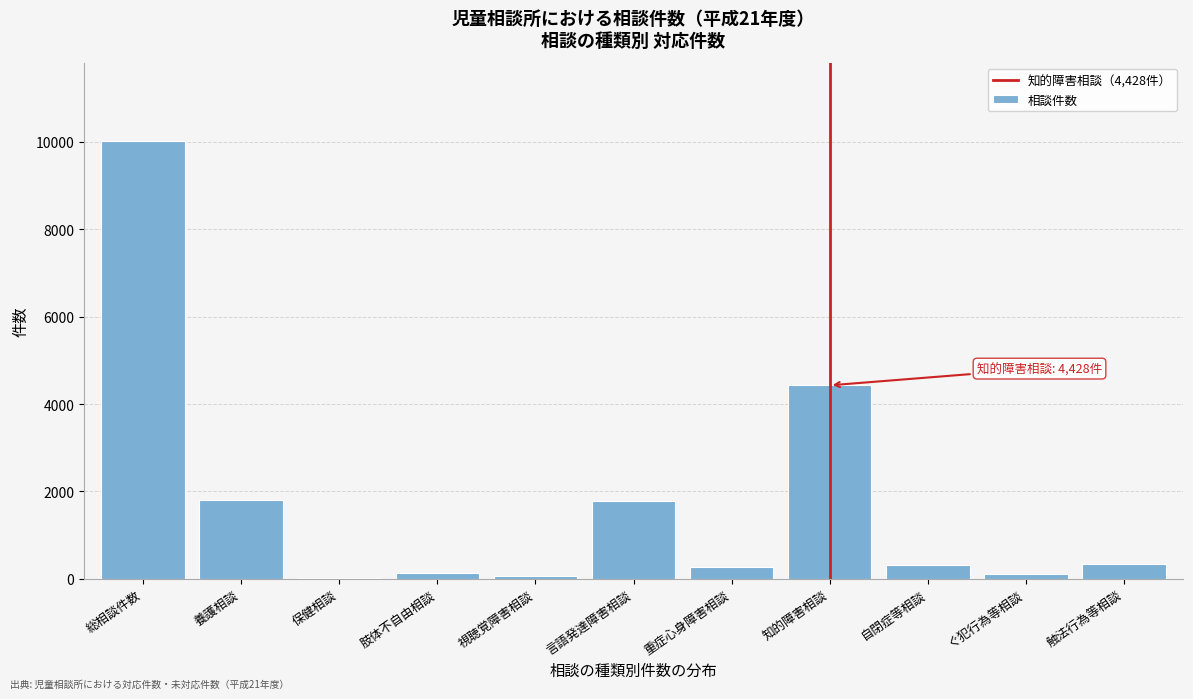

Where is the data nearest to the value 5013?

知的障害相談